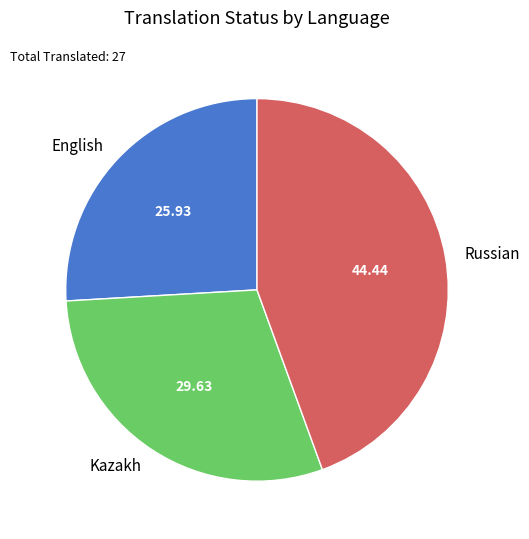

The Kazakh slice represents 42% of the pie. True or false?

False